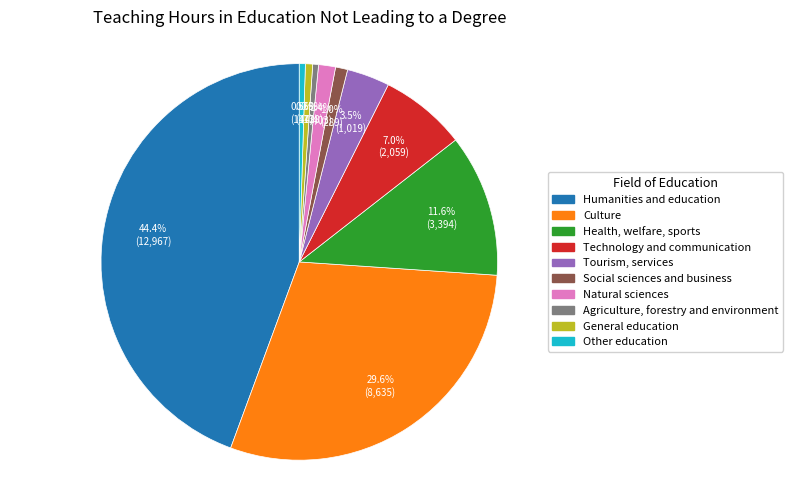

Is the sum of Tourism, services and Health, welfare, sports greater than half?

No